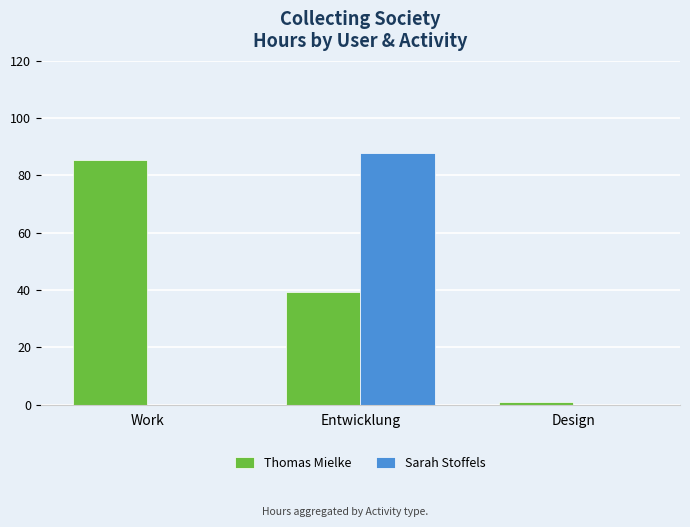

What is the greatest value displayed?

88.0